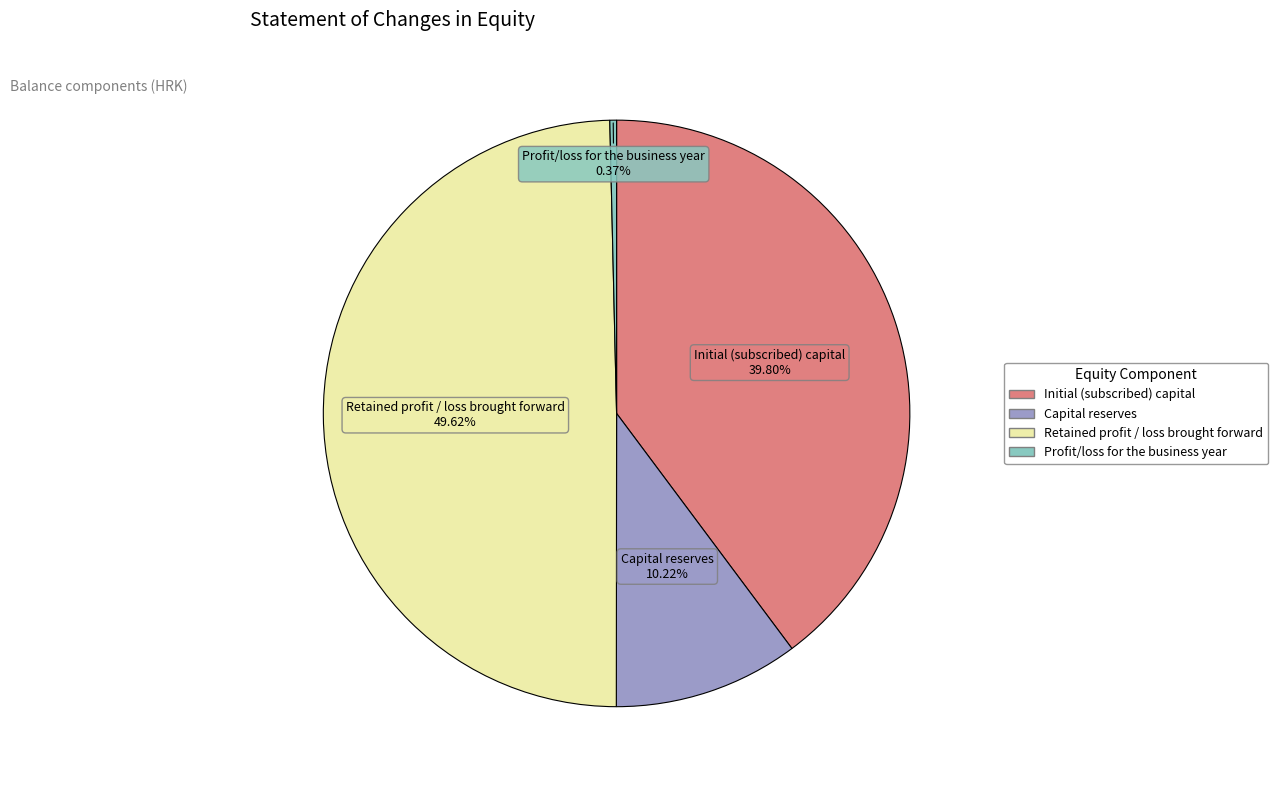

Is there any slice that represents more than half of the pie?

No